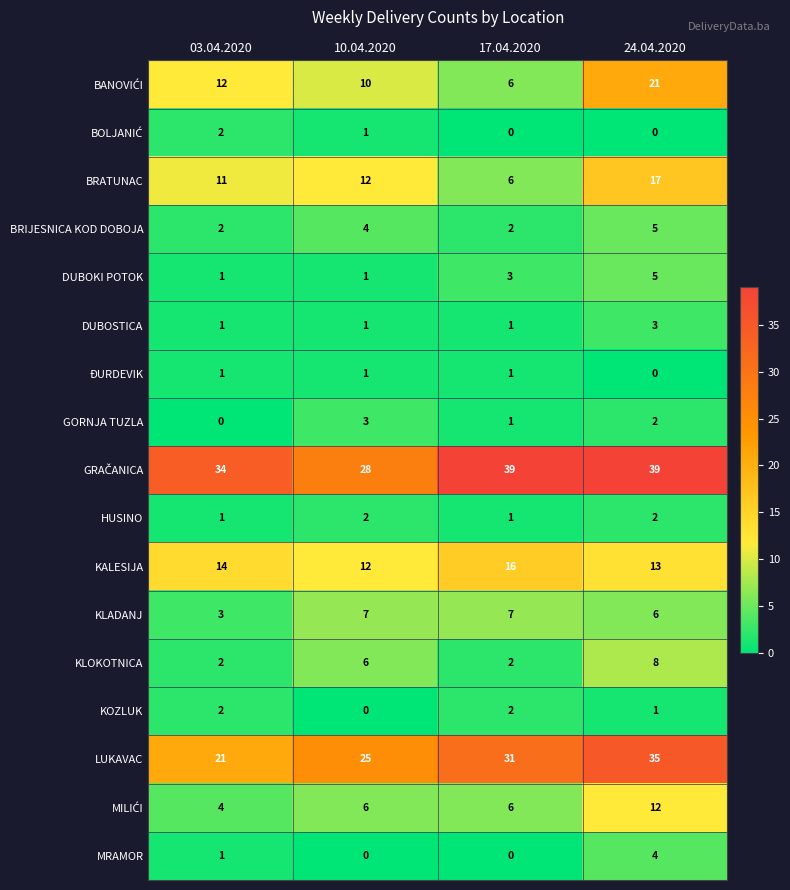

Where is LUKAVAC nearest to the value 28?

10.04.2020